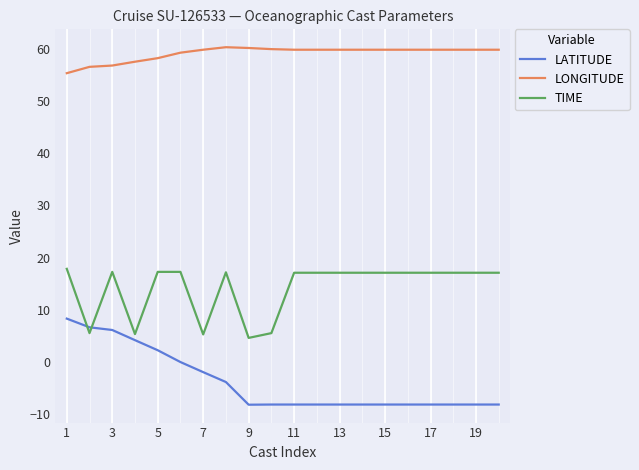

Which series has the largest range (max minus min)?

LATITUDE